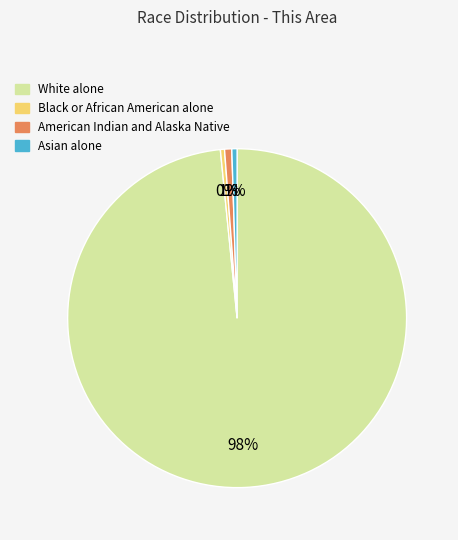

To the nearest percent, what portion does Asian alone represent?

1%